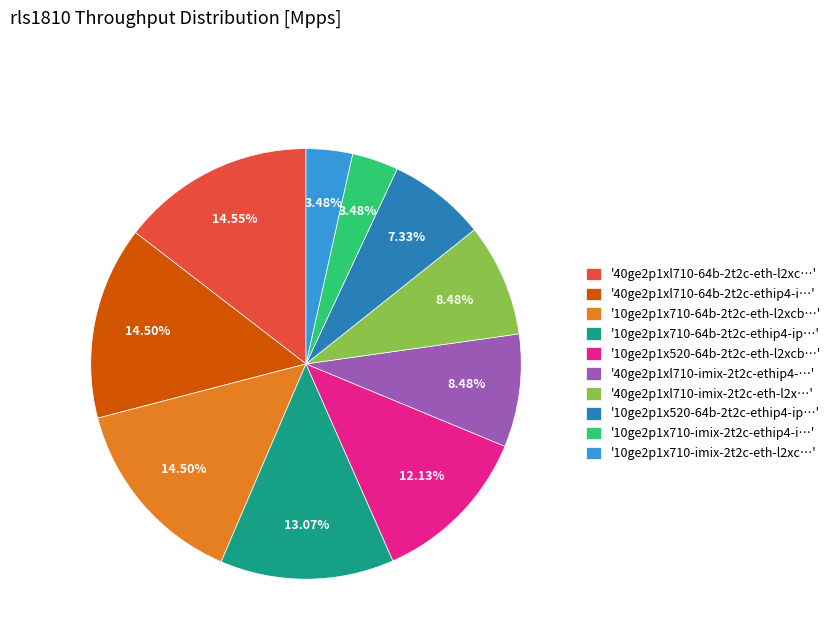

Is there any slice that represents more than half of the pie?

No